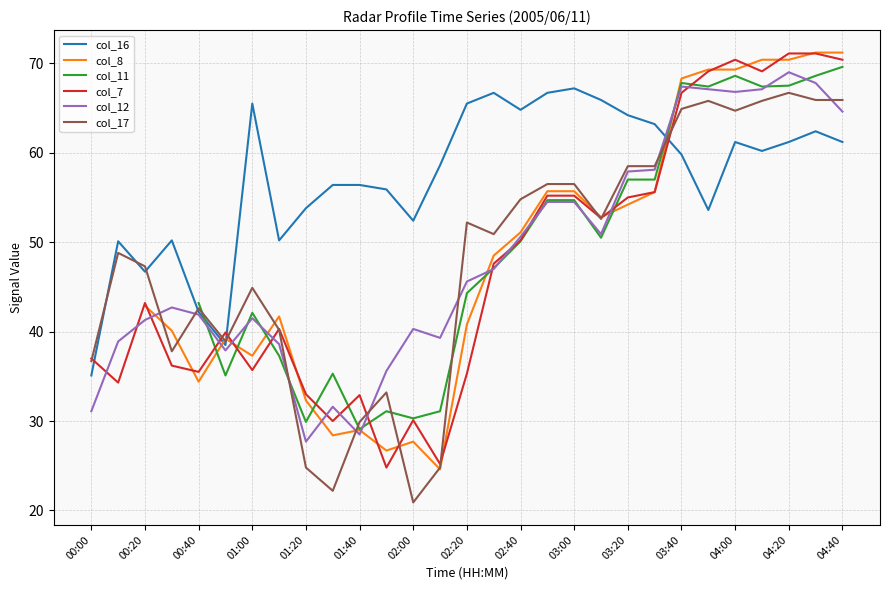

At which category is the sum across all series the highest?

27